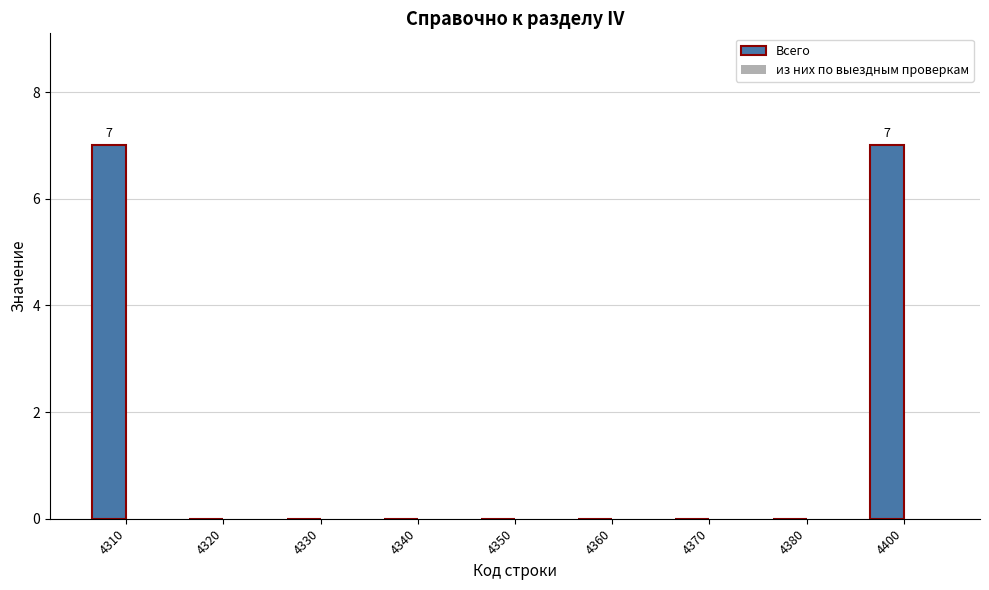

What is the greatest value displayed?

7